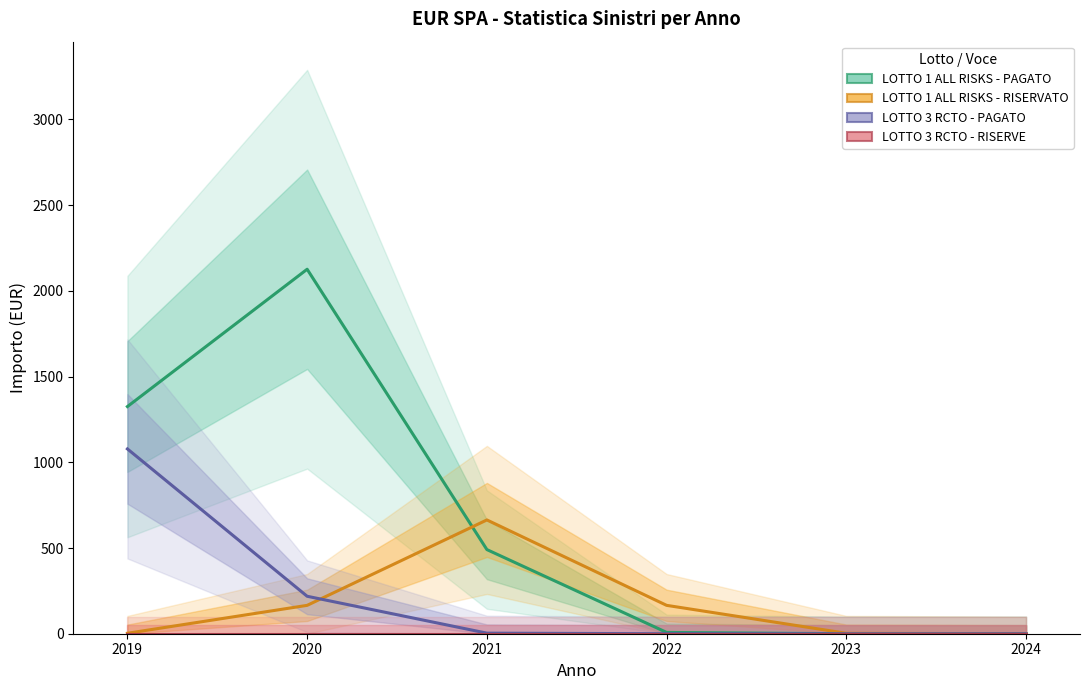

What is the average value of the LOTTO 1 ALL RISKS - PAGATO series?

658.3